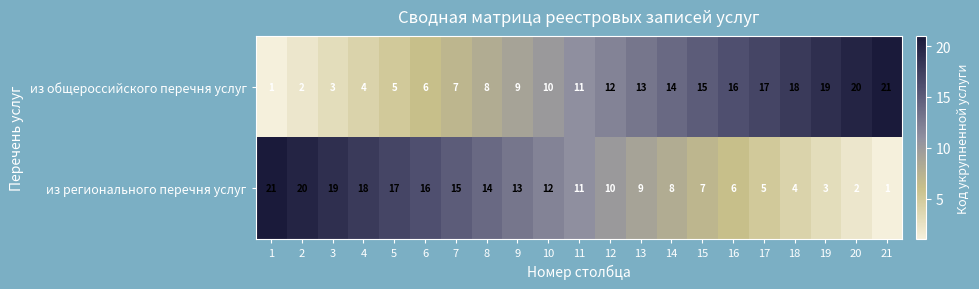

At 5, list the series in order from smallest to largest.

из общероссийского перечня услуг, из регионального перечня услуг